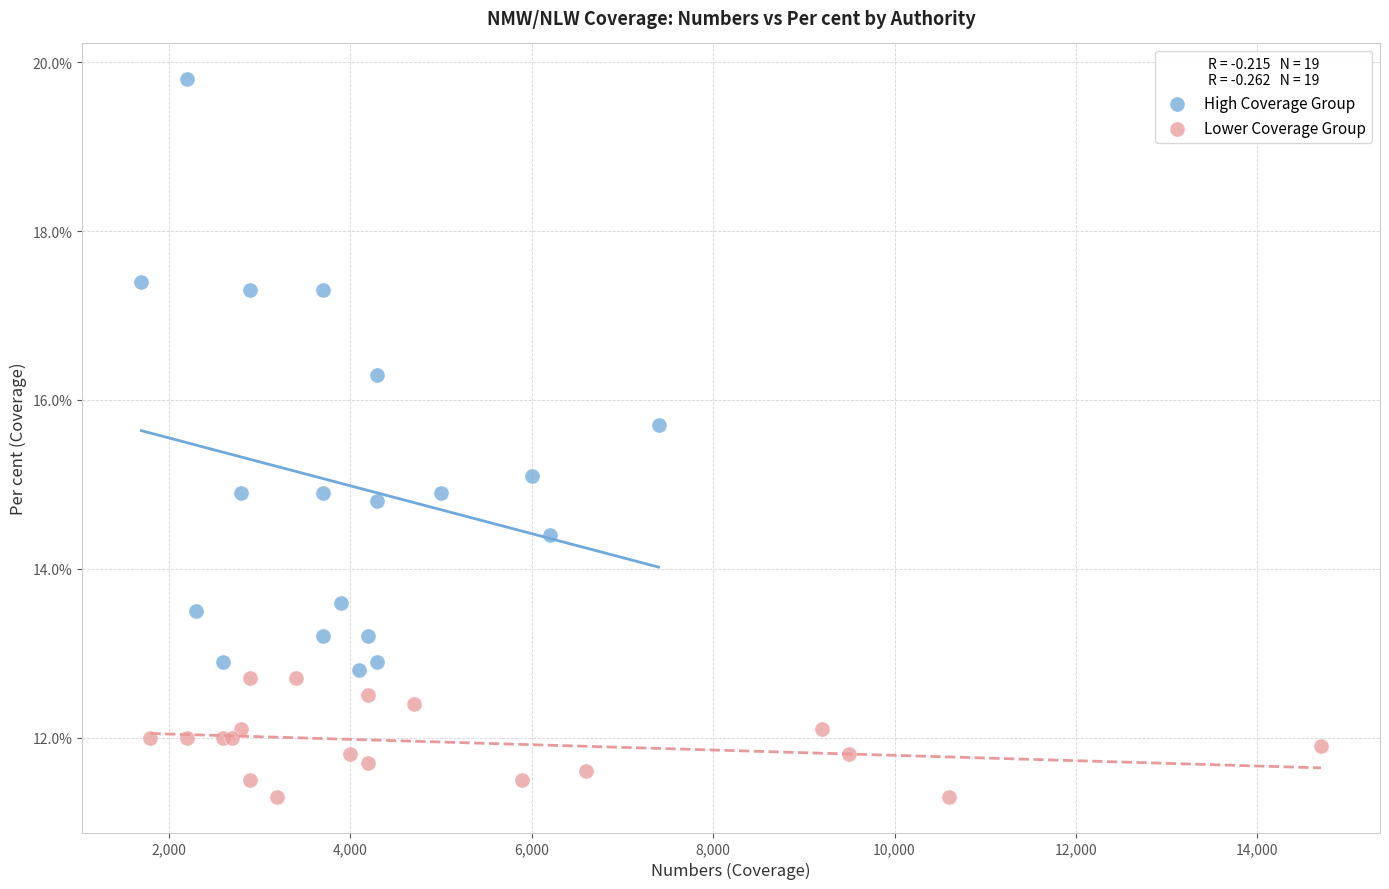

Which series reaches the minimum Y coordinate?

Lower Coverage Group